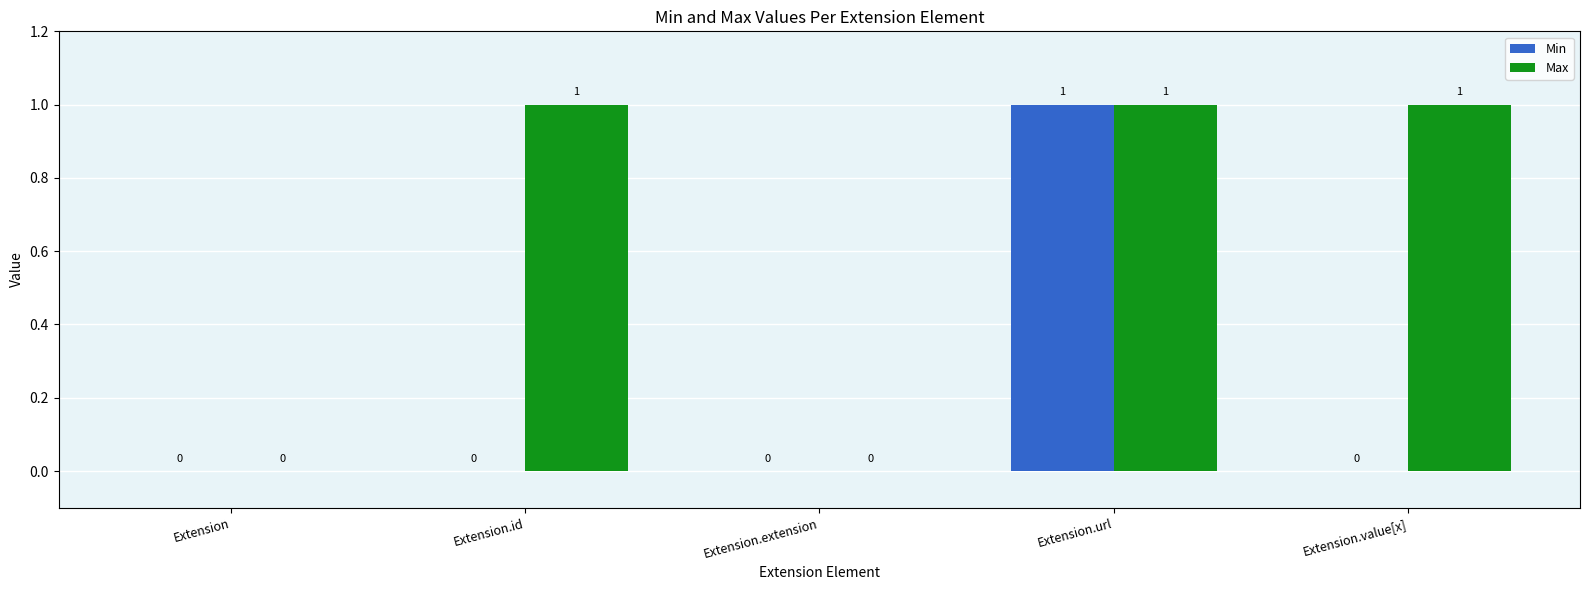

Is it true that Max equals 0 at Extension.id?

False